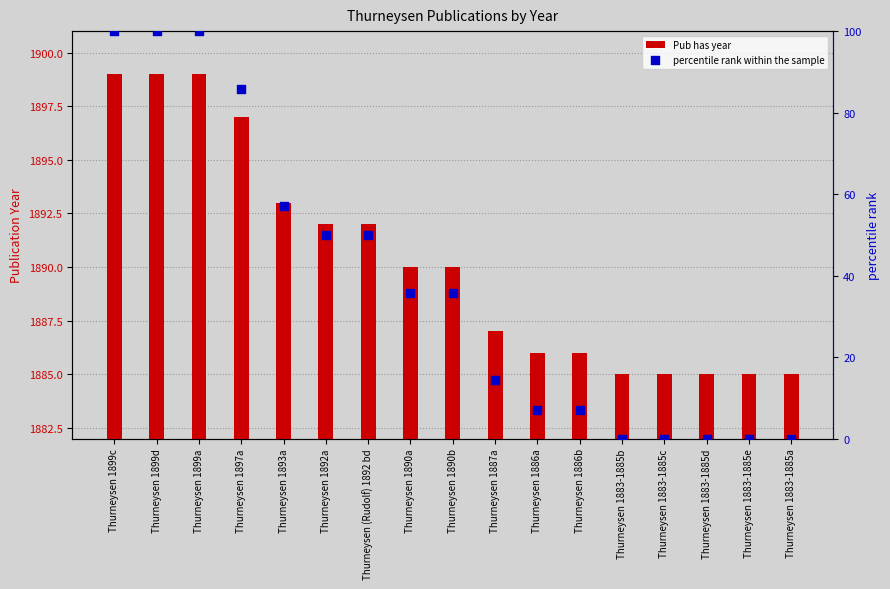

Which series has the largest Y range (max minus min)?

percentile rank within the sample